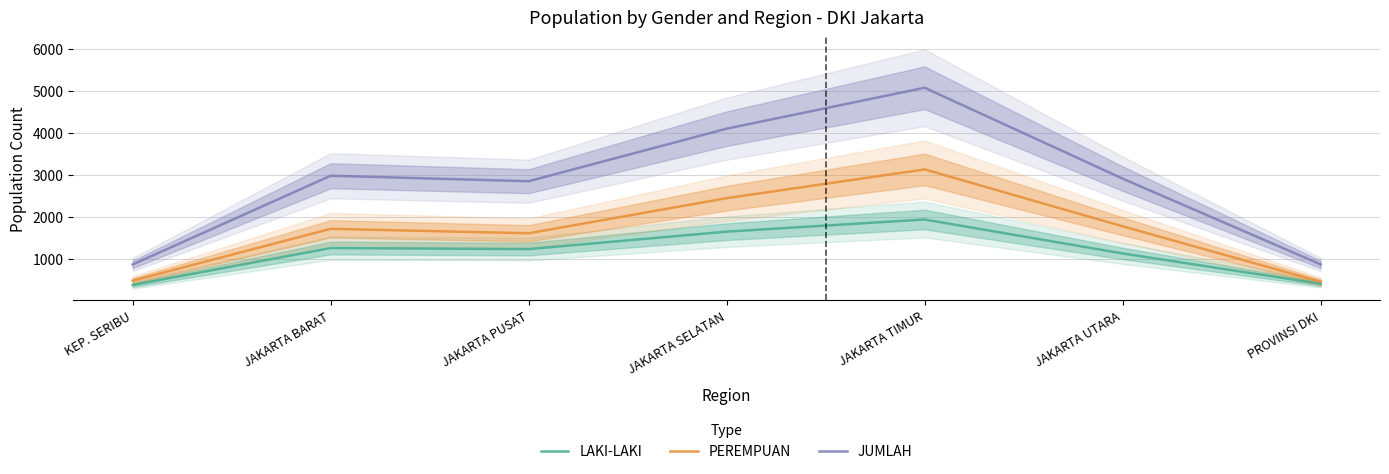

What is the difference between the maximum and minimum values in the JUMLAH series?

4211.2